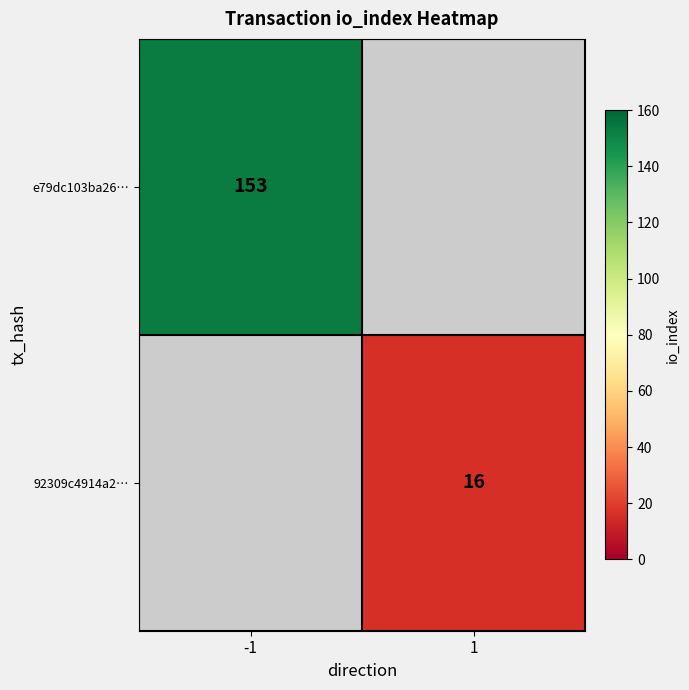

The 92309c4914a2… series shows 24 at 1. True or false?

False